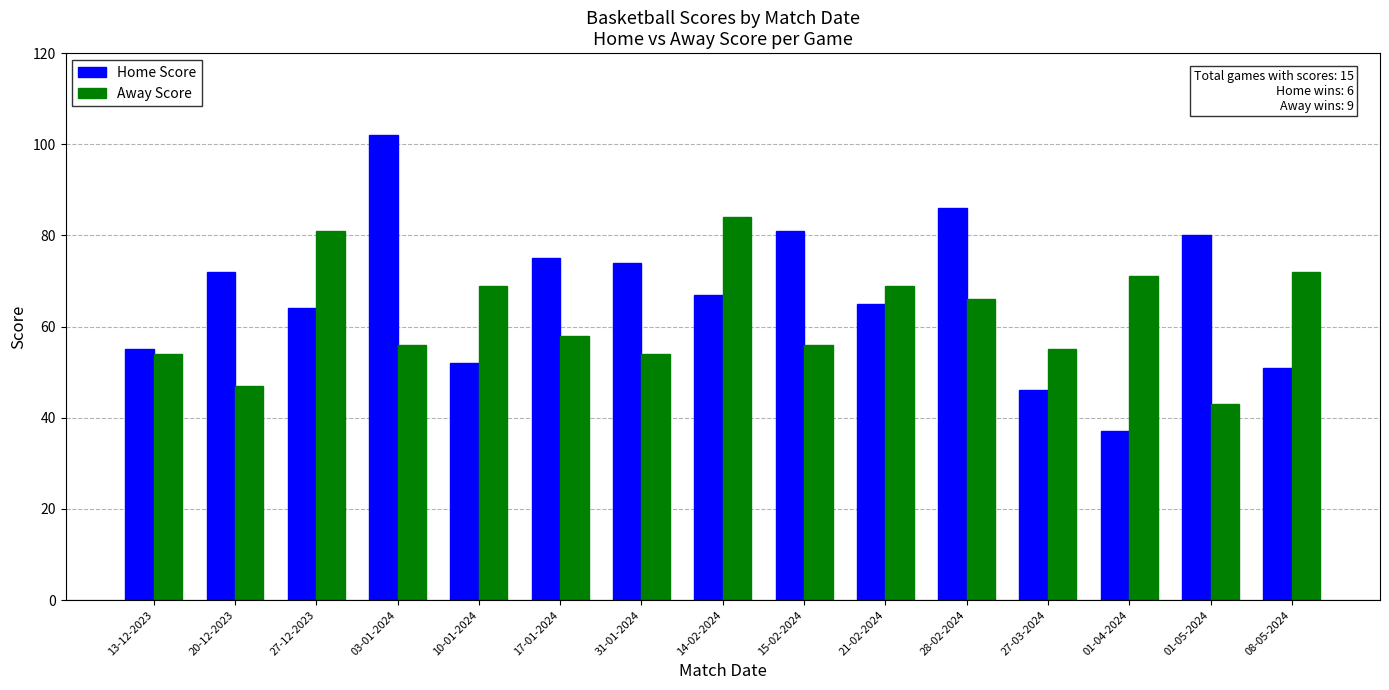

Rank the series by their maximum value, from highest to lowest.

Home Score, Away Score